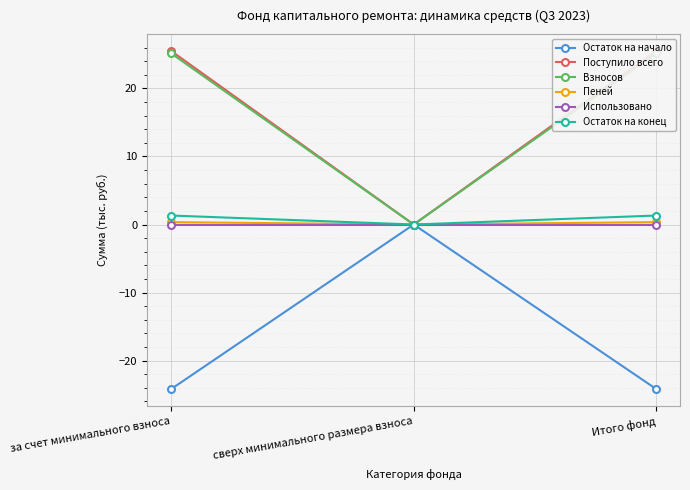

Which series has the largest total across all categories?

Поступило всего